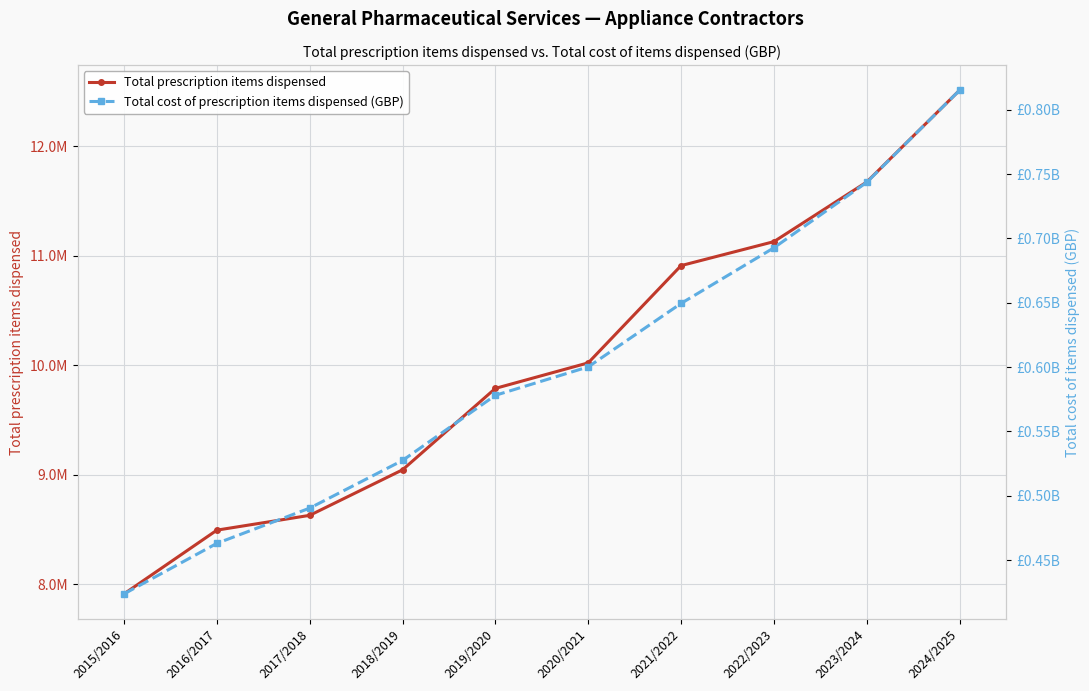

True or false: Total prescription items dispensed and Total cost of prescription items dispensed (GBP) intersect in this chart.

False